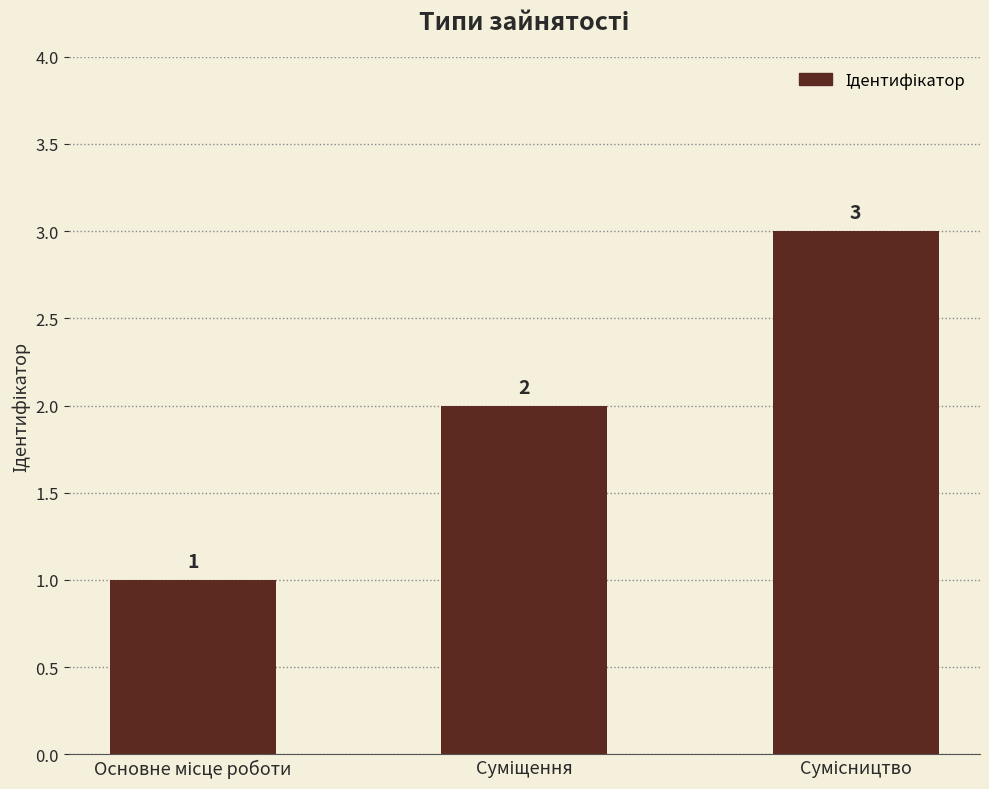

What is the value of the 3rd bar from the left?

3